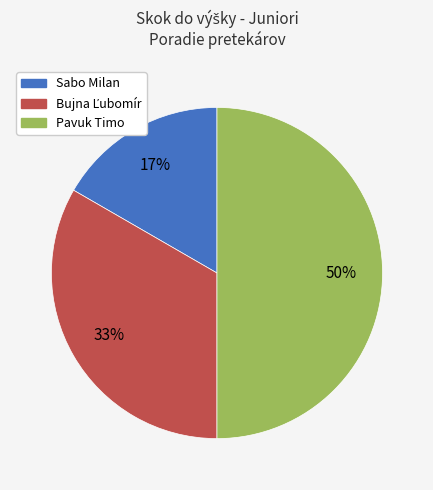

Count the number of slices in the pie.

3